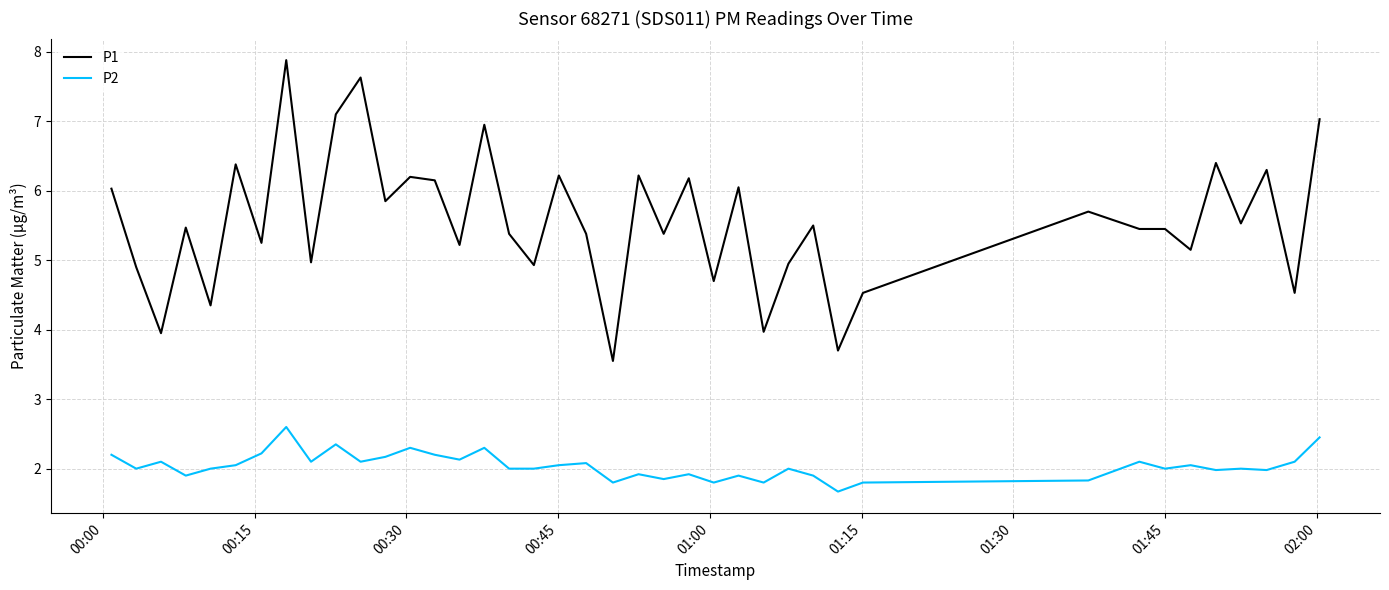

Which series has the largest range (max minus min)?

P1